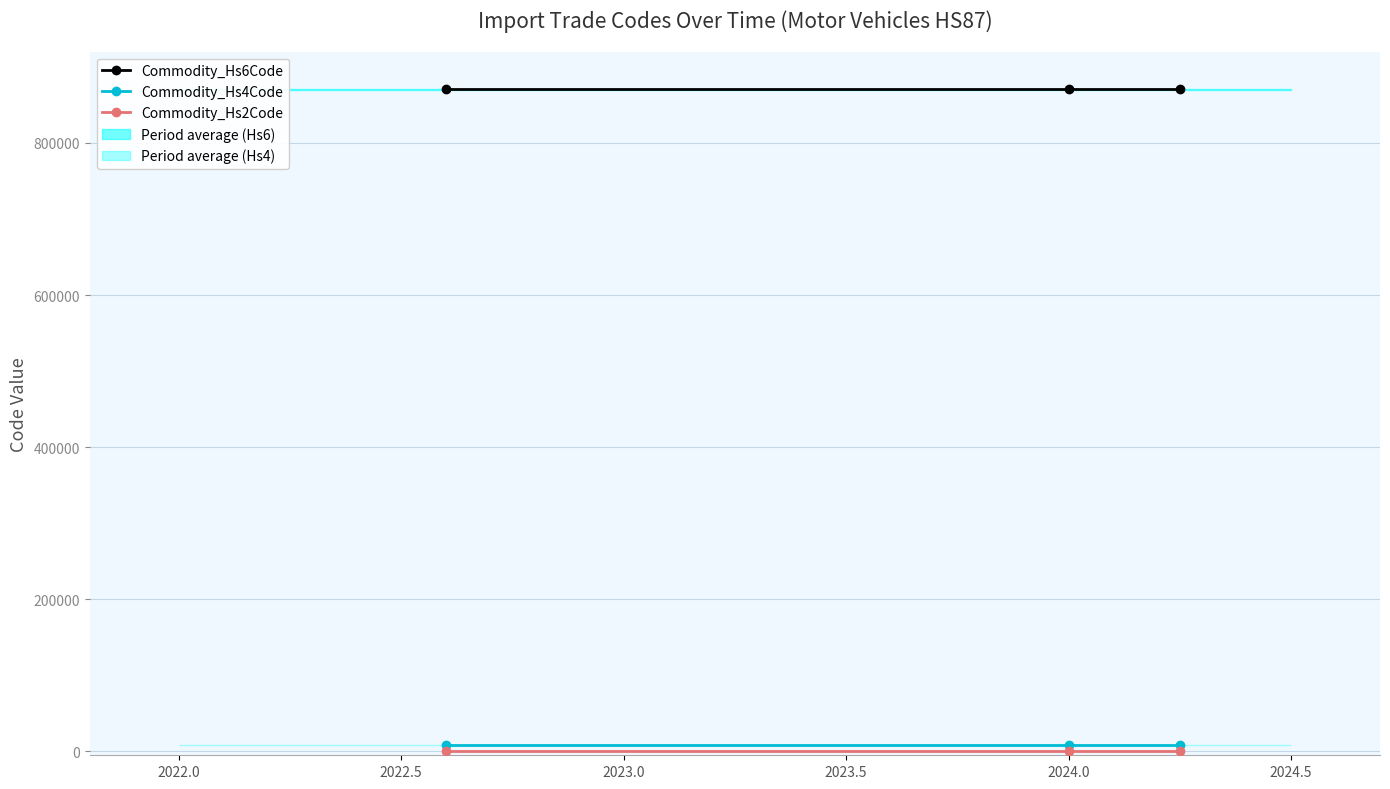

List the series in order of their peak value, lowest first.

Commodity_Hs2Code, Commodity_Hs4Code, Commodity_Hs6Code